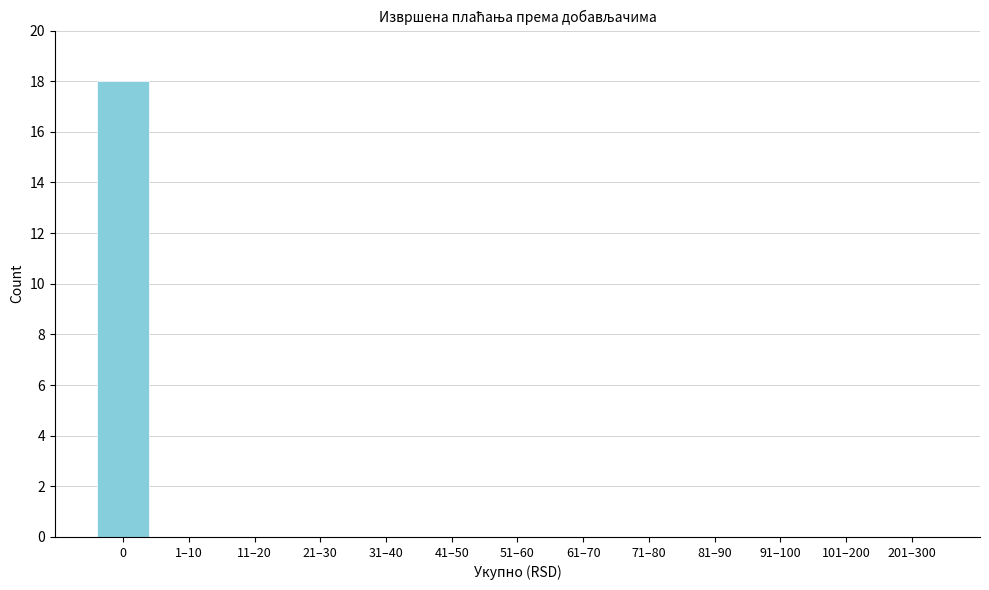

Reading left to right, extract all data points from this chart.

0=18	1–10=0	11–20=0	21–30=0	31–40=0	41–50=0	51–60=0	61–70=0	71–80=0	81–90=0	91–100=0	101–200=0	201–300=0